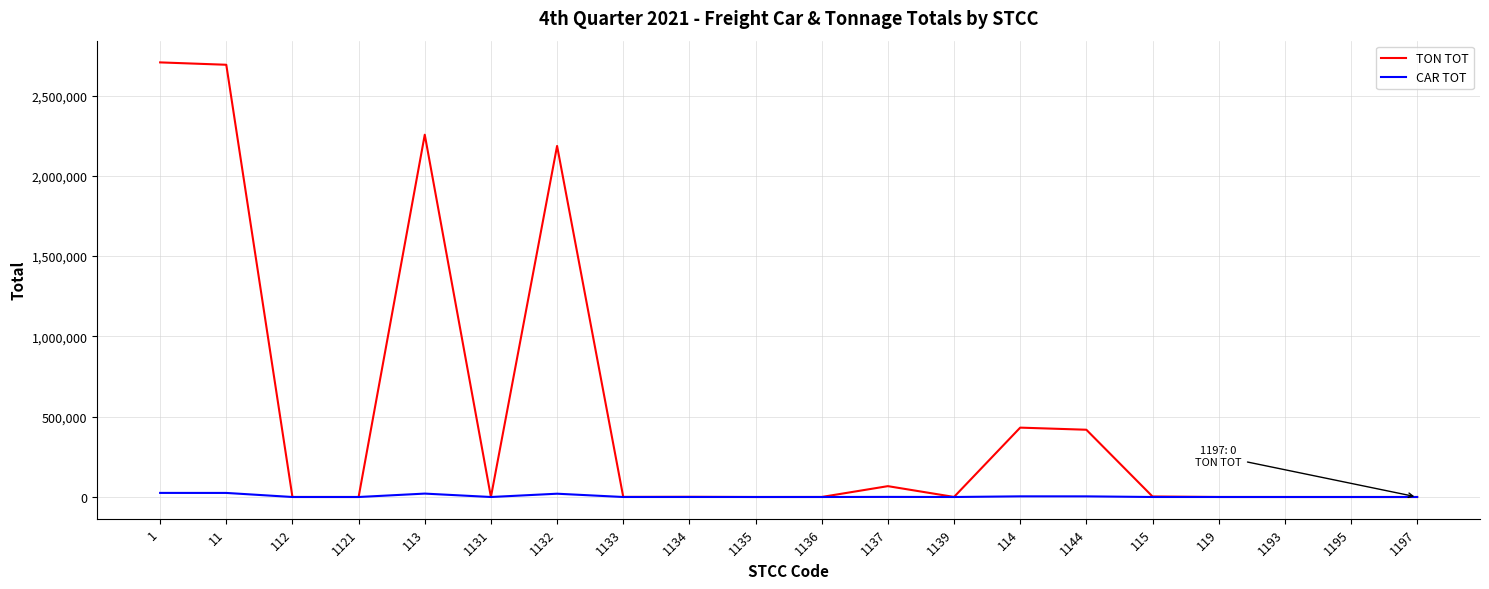

What is the highest value of the TON TOT series?

2706327